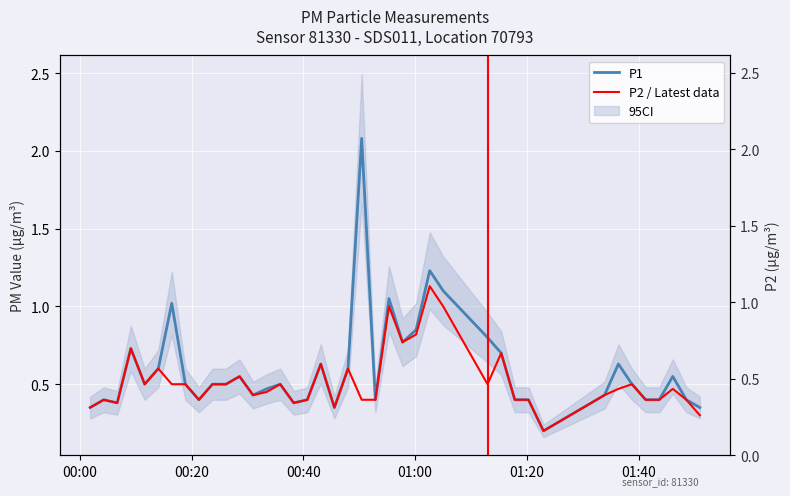

True or false: P1 and P2 intersect in this chart.

False